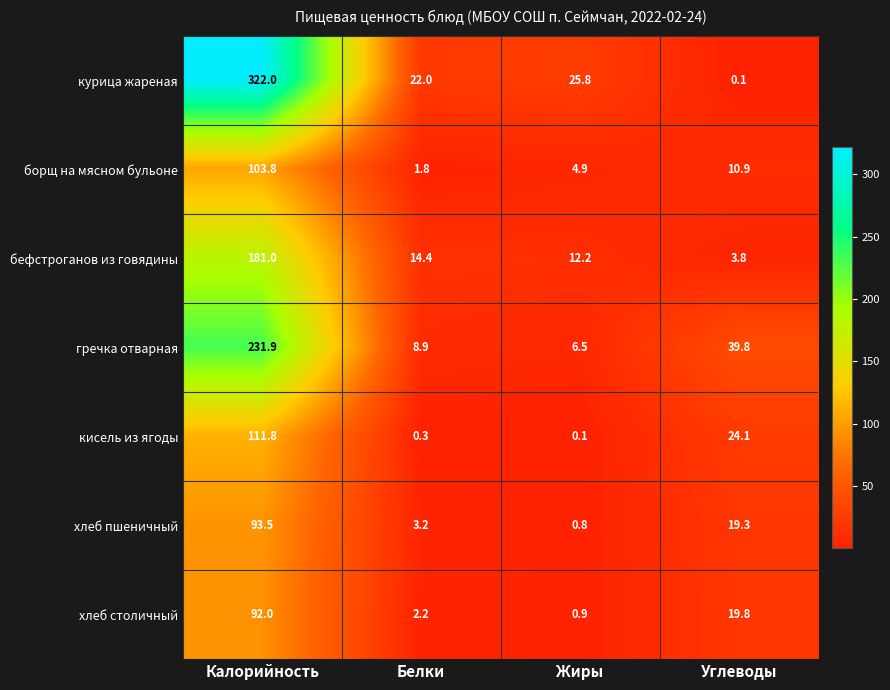

Which series has the widest spread of values?

курица жареная